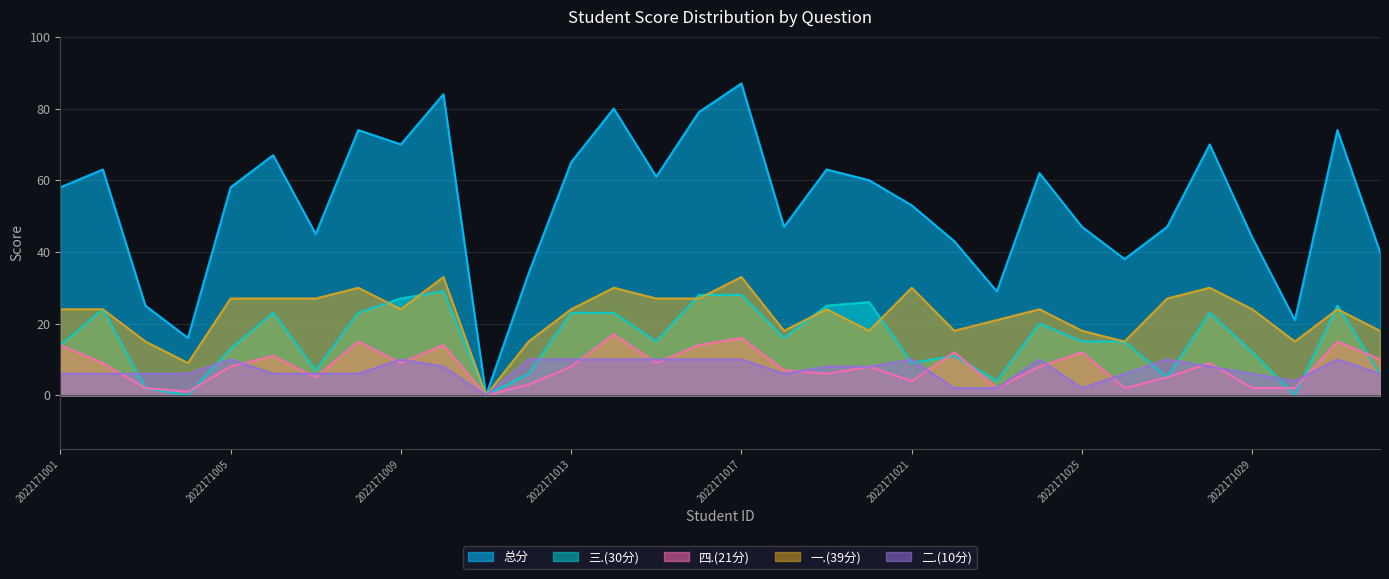

At how many categories does at least one series exceed 51?

18